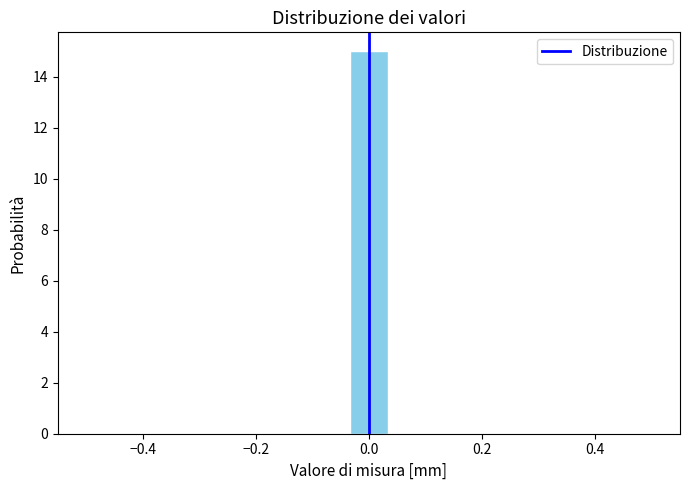

Read against the x-axis, roughly where is the centre of the tallest bar?

0.00